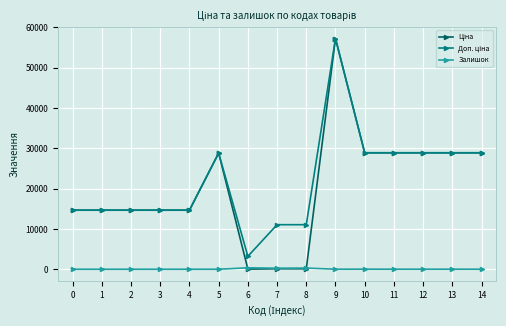

At which category is the sum across all series the highest?

9